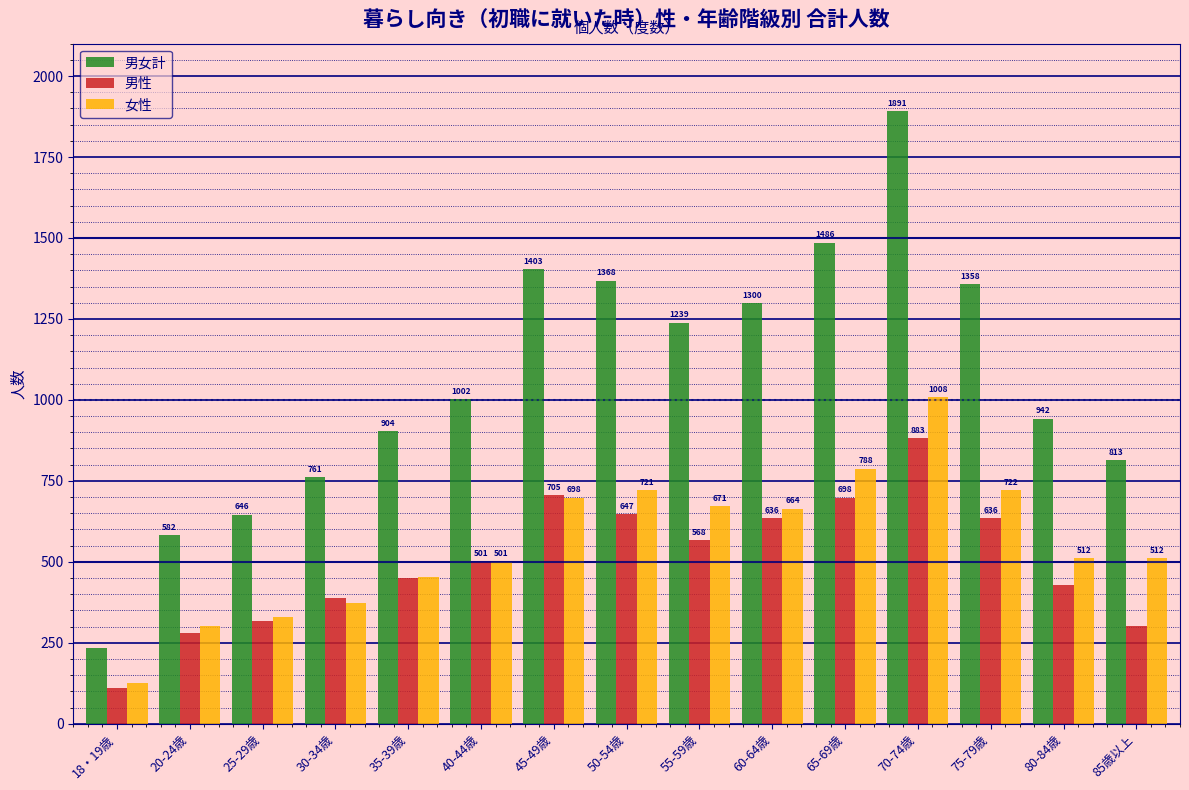

Reading left to right, list all the values displayed in this chart.

男女計: 18・19歳=234	20-24歳=582	25-29歳=646	30-34歳=761	35-39歳=904	40-44歳=1002	45-49歳=1403	50-54歳=1368	55-59歳=1239	60-64歳=1300	65-69歳=1486	70-74歳=1891	75-79歳=1358	80-84歳=942	85歳以上=813
男性: 18・19歳=109	20-24歳=281	25-29歳=316	30-34歳=387	35-39歳=450	40-44歳=501	45-49歳=705	50-54歳=647	55-59歳=568	60-64歳=636	65-69歳=698	70-74歳=883	75-79歳=636	80-84歳=430	85歳以上=301
女性: 18・19歳=125	20-24歳=301	25-29歳=330	30-34歳=374	35-39歳=454	40-44歳=501	45-49歳=698	50-54歳=721	55-59歳=671	60-64歳=664	65-69歳=788	70-74歳=1008	75-79歳=722	80-84歳=512	85歳以上=512